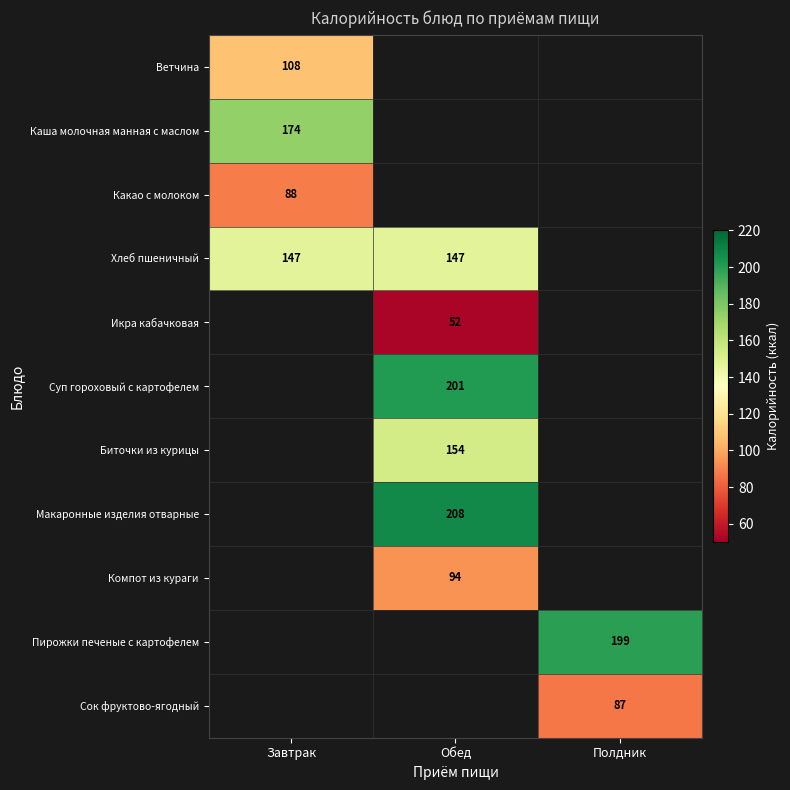

Is it true that Пирожки печеные с картофелем equals 262 at Полдник?

False